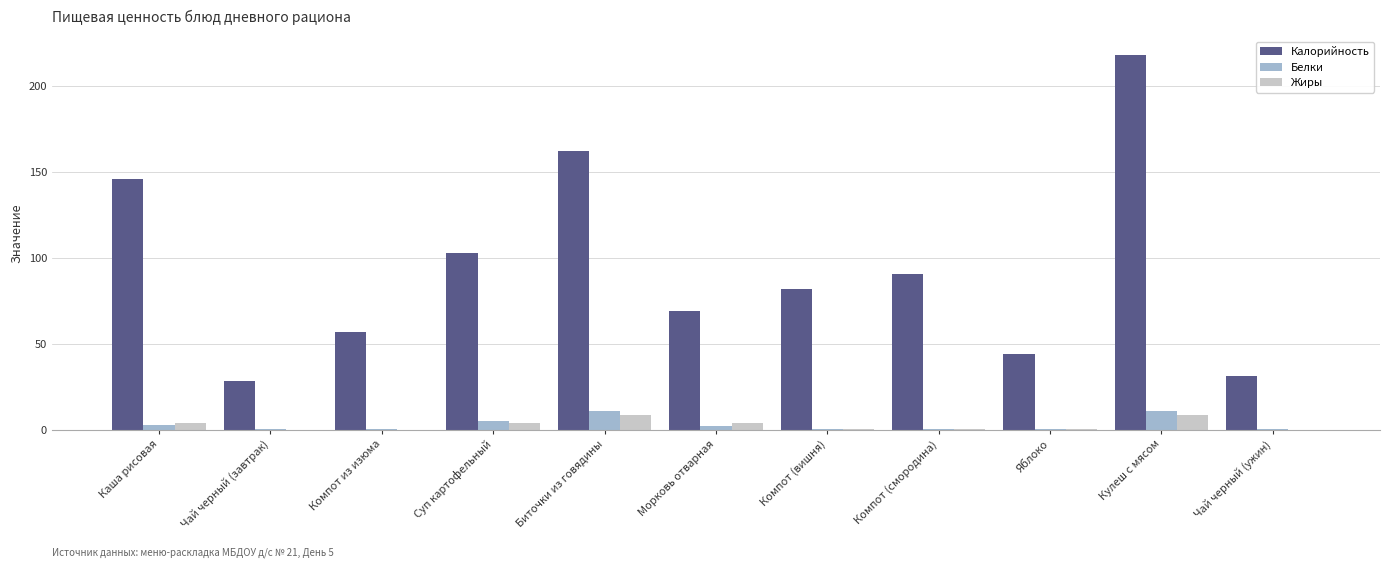

Which series has the largest total across all categories?

Калорийность